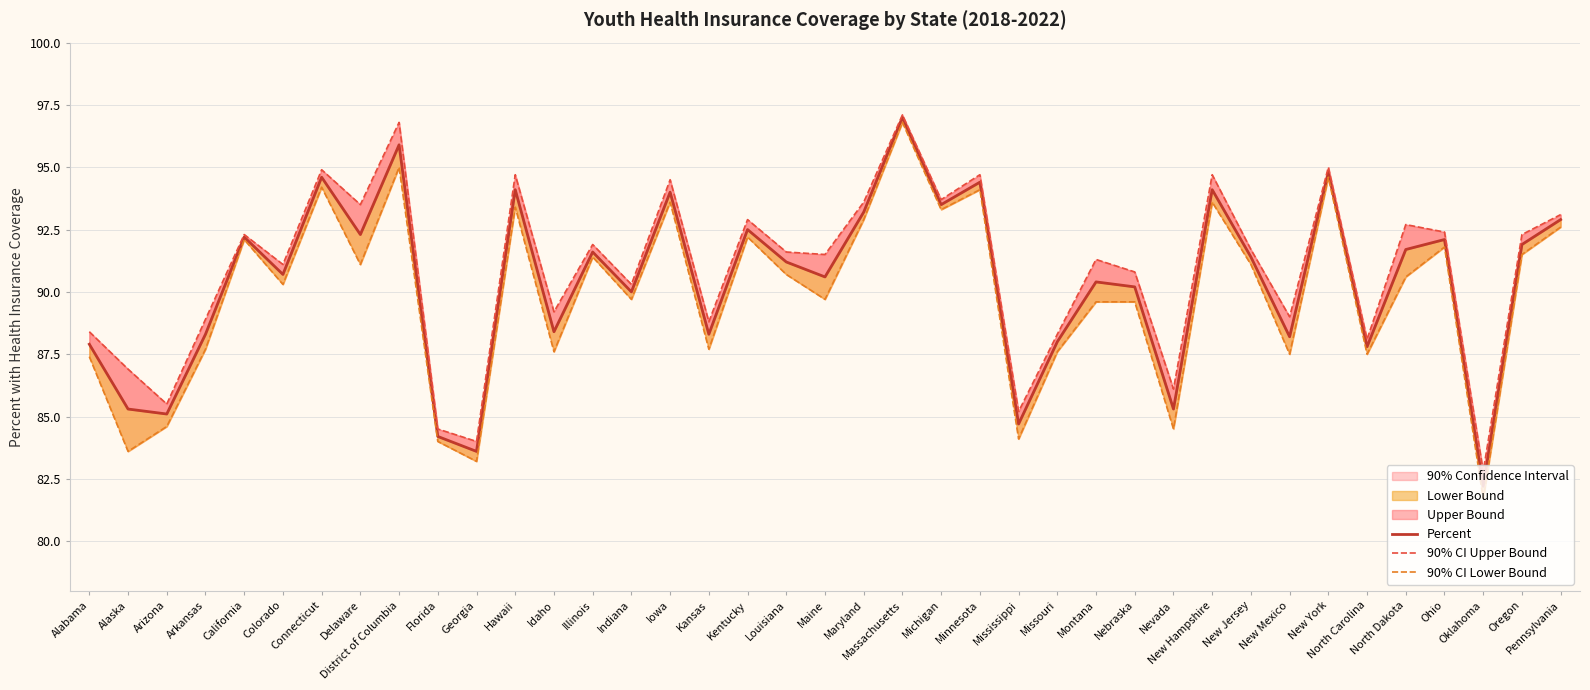

List the labels in order of 90% CI Upper Bound value, smallest first.

Oklahoma, Georgia, Florida, Mississippi, Arizona, Nevada, Alaska, North Carolina, Missouri, Alabama, Kansas, Arkansas, New Mexico, Idaho, Indiana, Nebraska, Colorado, Montana, Maine, Louisiana, New Jersey, Illinois, California, Oregon, Ohio, North Dakota, Kentucky, Pennsylvania, Delaware, Maryland, Michigan, Iowa, Hawaii, Minnesota, New Hampshire, Connecticut, New York, District of Columbia, Massachusetts